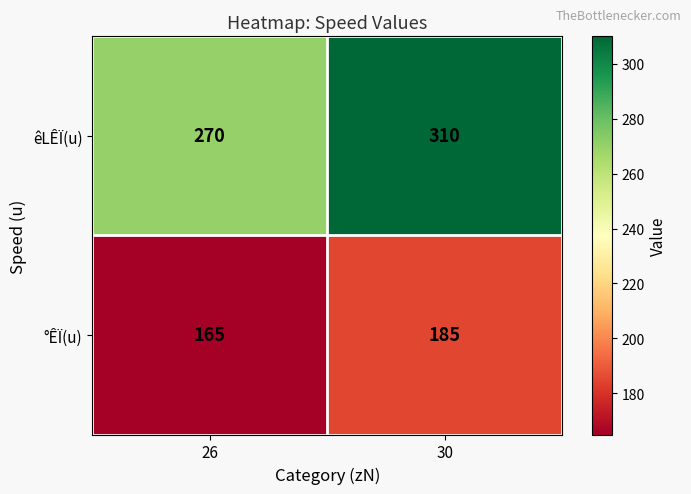

Is it true that °ÊÏ(u) equals 271 at 30?

False